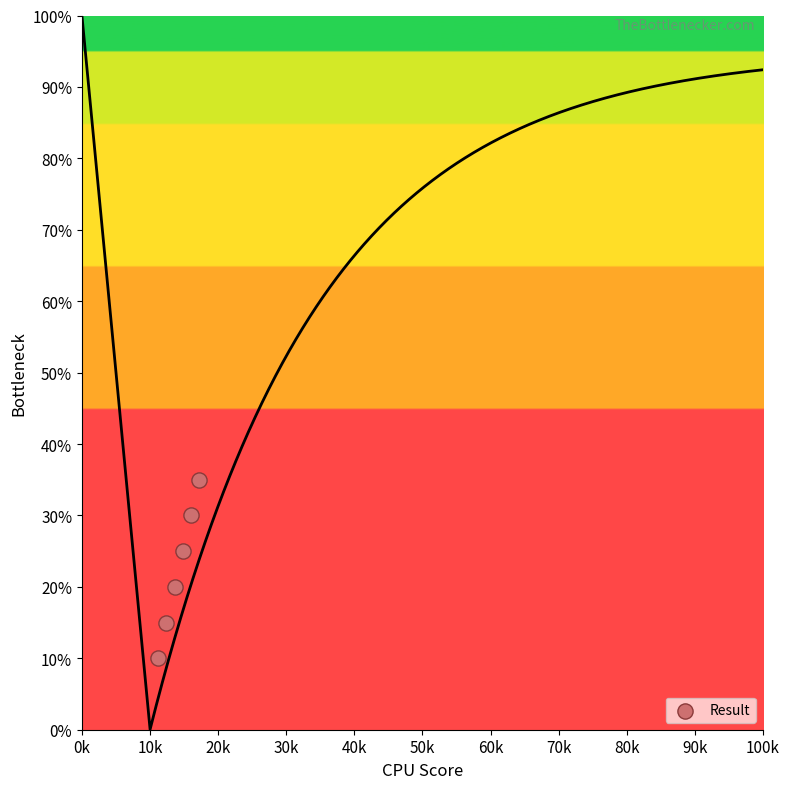

What is the range of Y values (max minus min)?

25